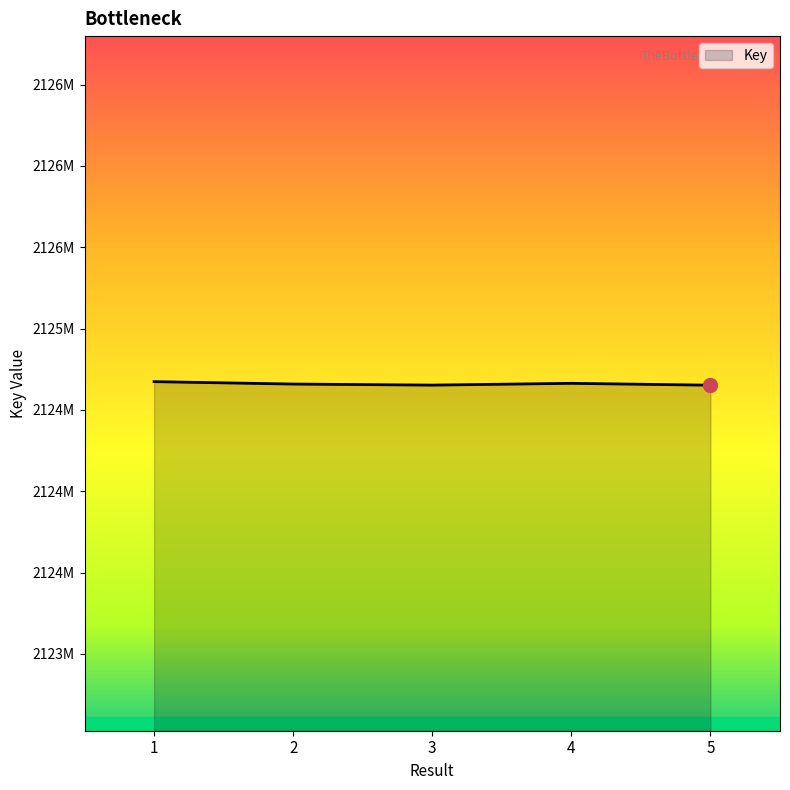

Which category has the highest value across all series?

1